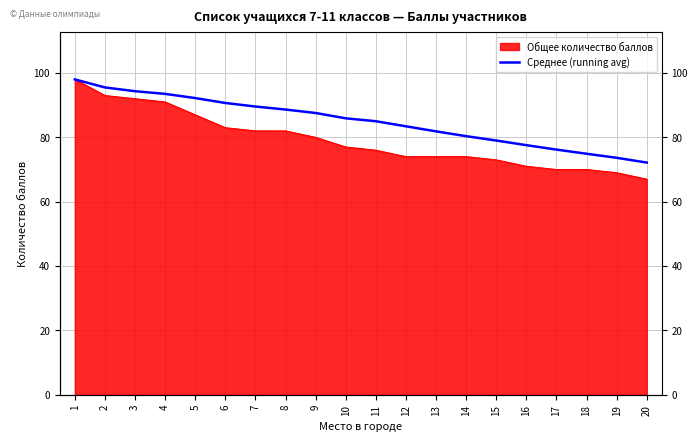

What is the average value?

85.0